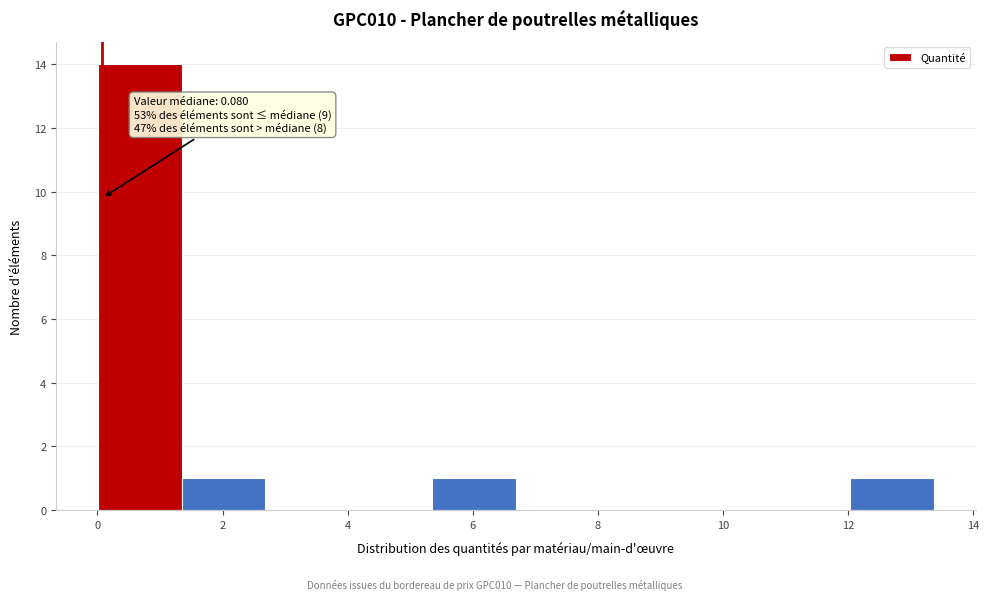

Which range on the x-axis has the tallest bar?

0.0 to 1.4